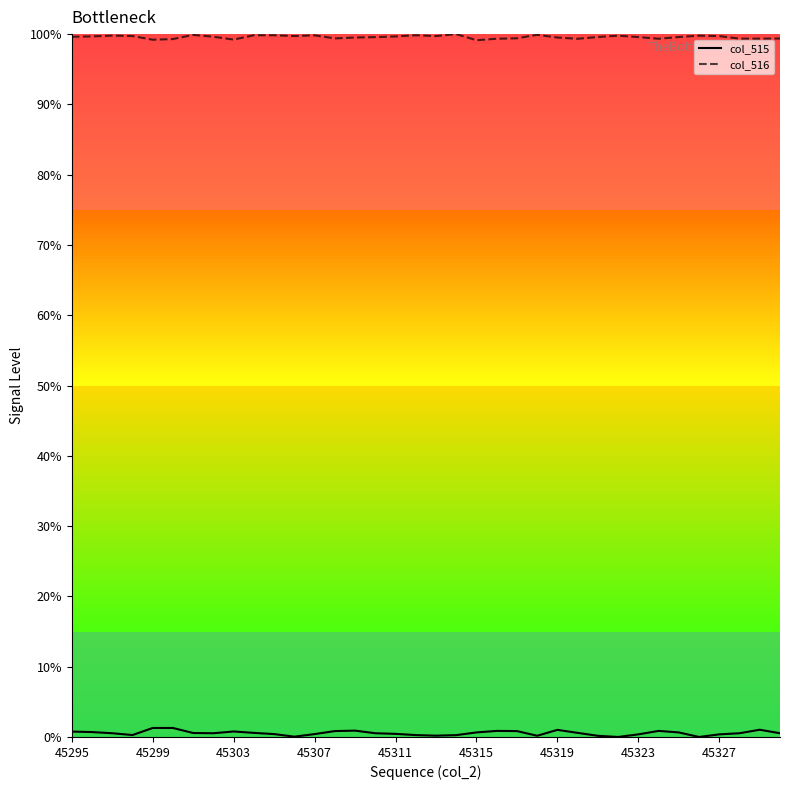

True or false: col_515 and col_516 intersect in this chart.

False